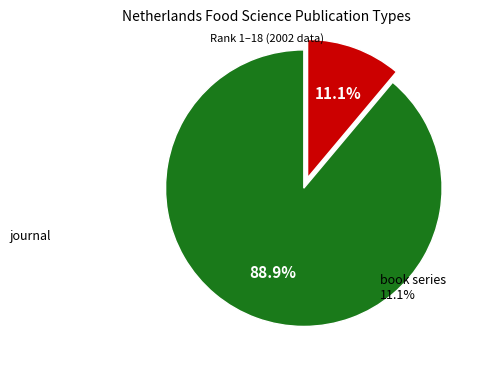

To the nearest percent, what is the difference between the largest and smallest slice percentages?

78%